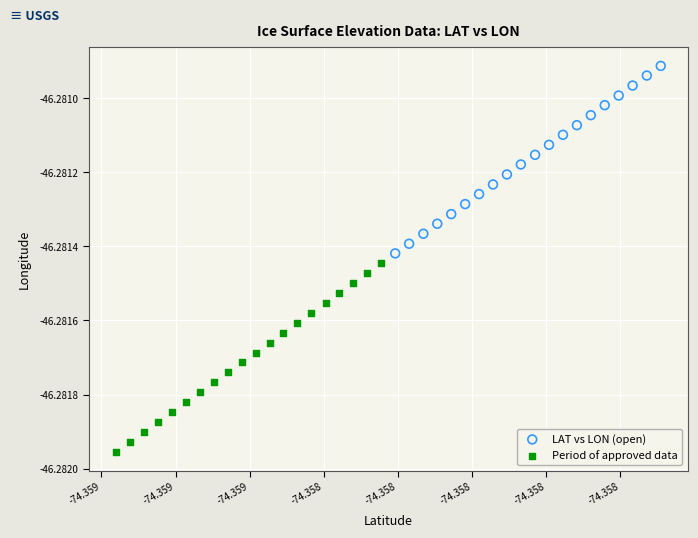

Which series reaches the maximum Y coordinate?

LAT vs LON (open)